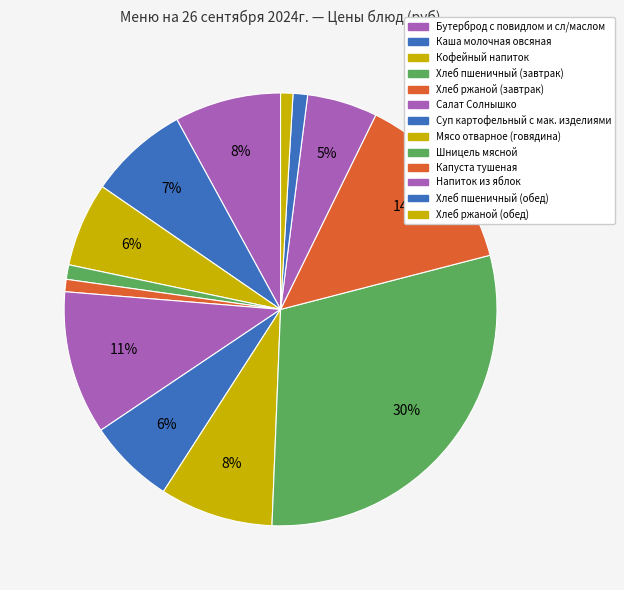

How many slices are in this pie chart?

13